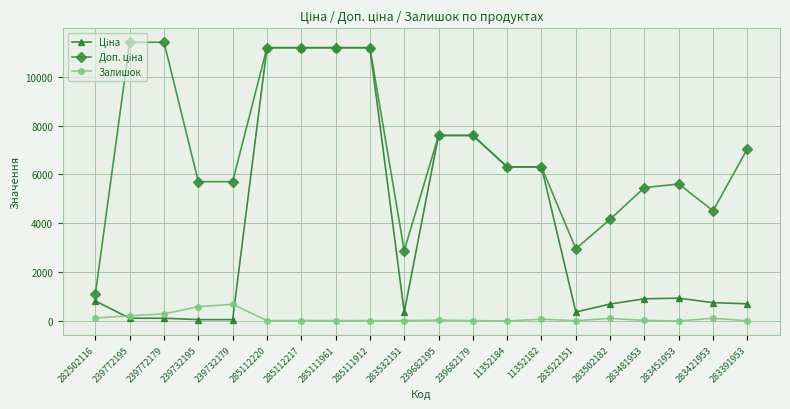

At how many categories does at least one series exceed 6692?

9